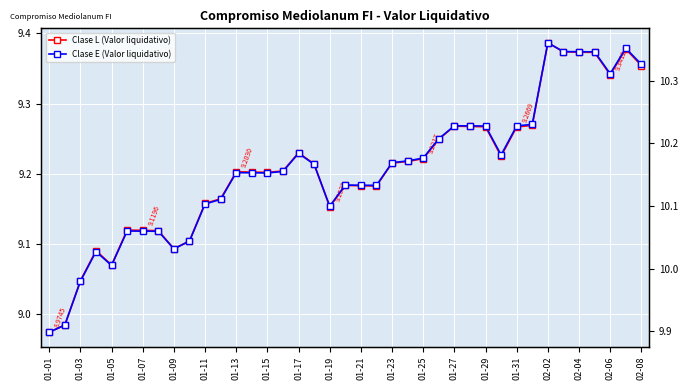

Rank the series by their maximum value, from highest to lowest.

Clase E (Valor liquidativo), Clase L (Valor liquidativo)